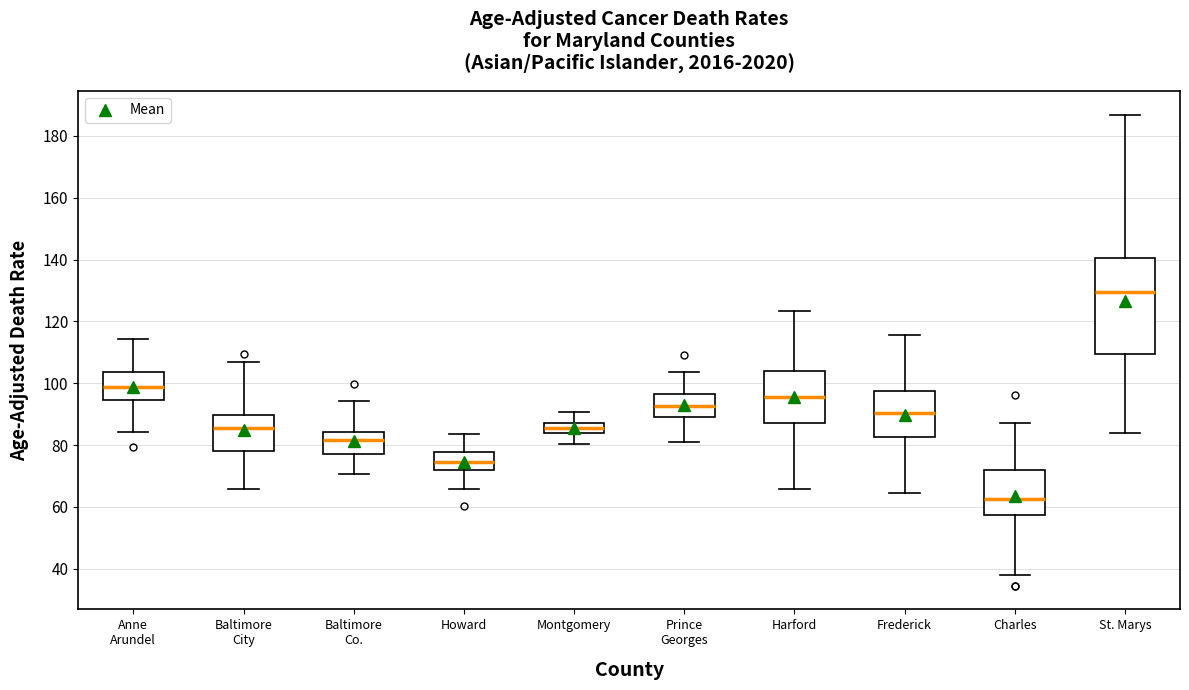

Reading left to right, transcribe this box plot: for each box, give where its median line is, the range the box spans, and where its two whiskers end, as read against the y-axis. The values are not printed on the chart, so give them approximately, as read against the axis.

Anne Arundel: median 98, box 94 to 104, whiskers 84 to 114
Baltimore City: median 86, box 78 to 90, whiskers 66 to 106
Baltimore Co.: median 82, box 78 to 84, whiskers 70 to 94
Howard: median 74, box 72 to 78, whiskers 66 to 84
Montgomery: median 86 (inside the box), box 84 to 86, whiskers 80 to 90
Prince Georges: median 92, box 88 to 96, whiskers 80 to 104
Harford: median 96, box 88 to 104, whiskers 66 to 124
Frederick: median 90, box 82 to 98, whiskers 64 to 116
Charles: median 62, box 58 to 72, whiskers 38 to 88
St. Marys: median 130, box 110 to 140, whiskers 84 to 186